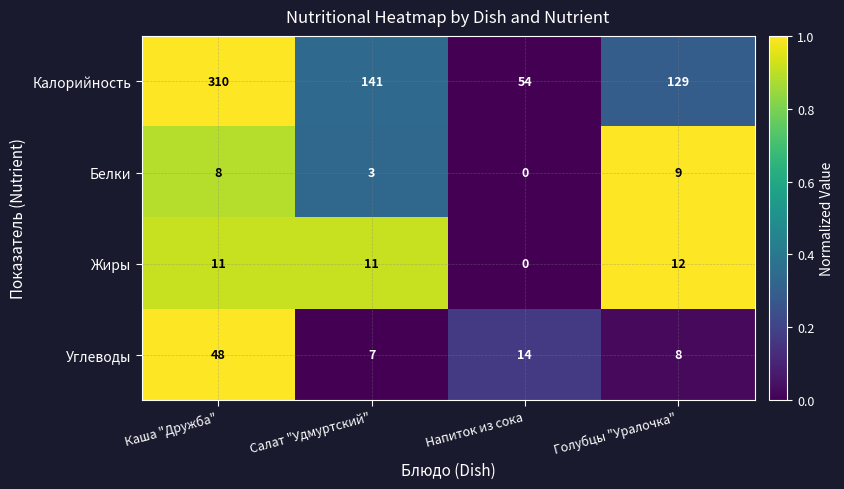

Reading left to right, list all the values displayed in this chart.

Калорийность: 310	141	54	129
Белки: 8	3	0	9
Жиры: 11	11	0	12
Углеводы: 48	7	14	8